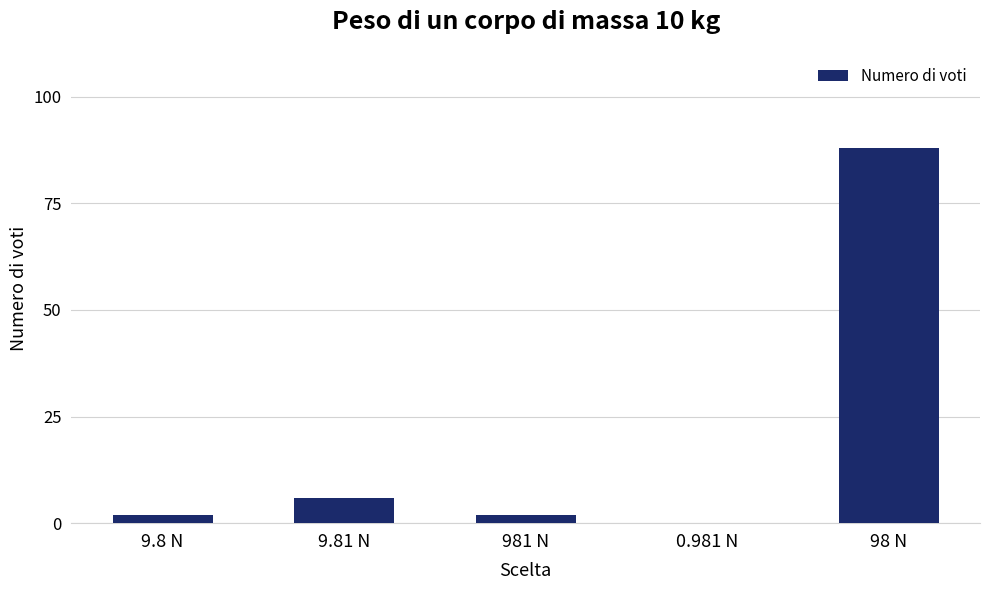

At which label is the value closest to 44?

9.81 N